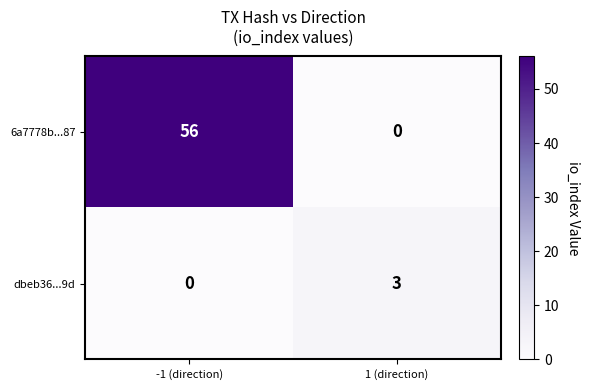

What is the difference between the highest and lowest values at 1 (direction)?

3